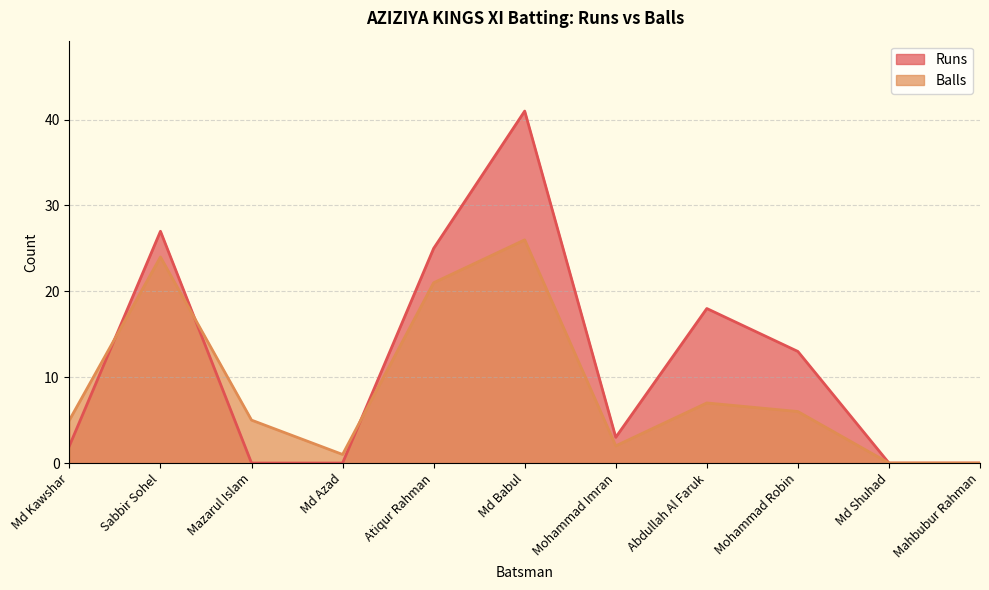

At how many categories does at least one series exceed 22?

3